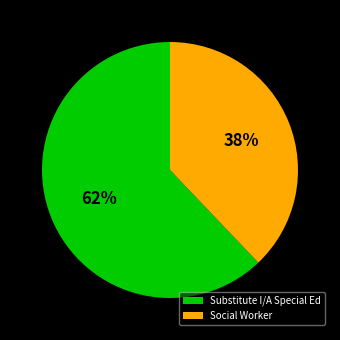

Combined, do Substitute I/A Special Ed and Social Worker account for over 50%?

Yes